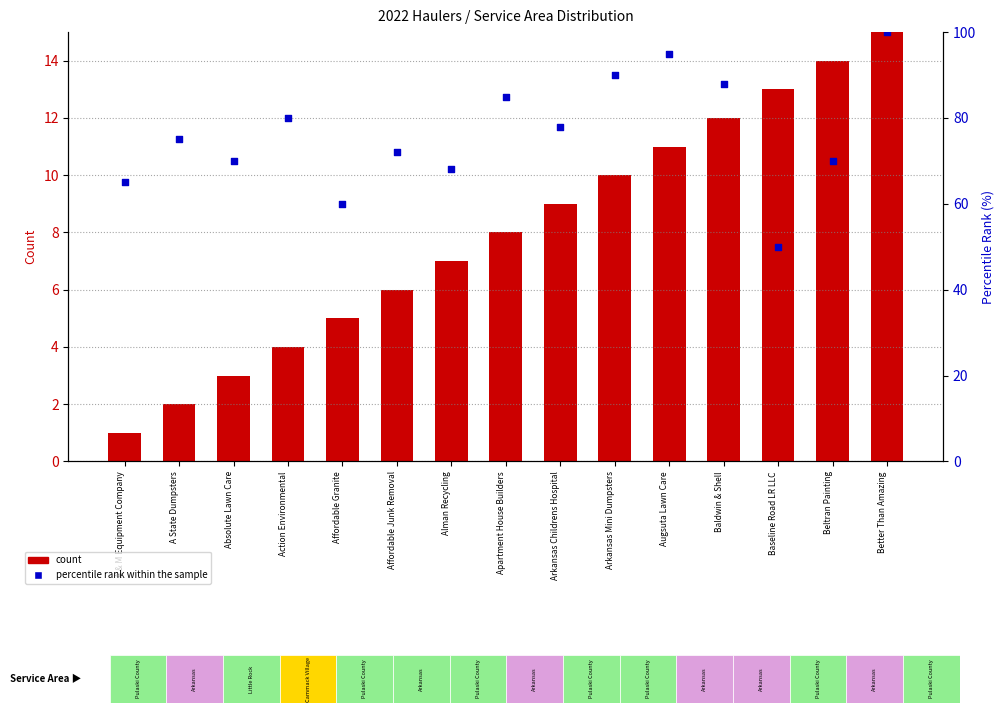

What are all the series names shown in the legend?

count, percentile rank within the sample